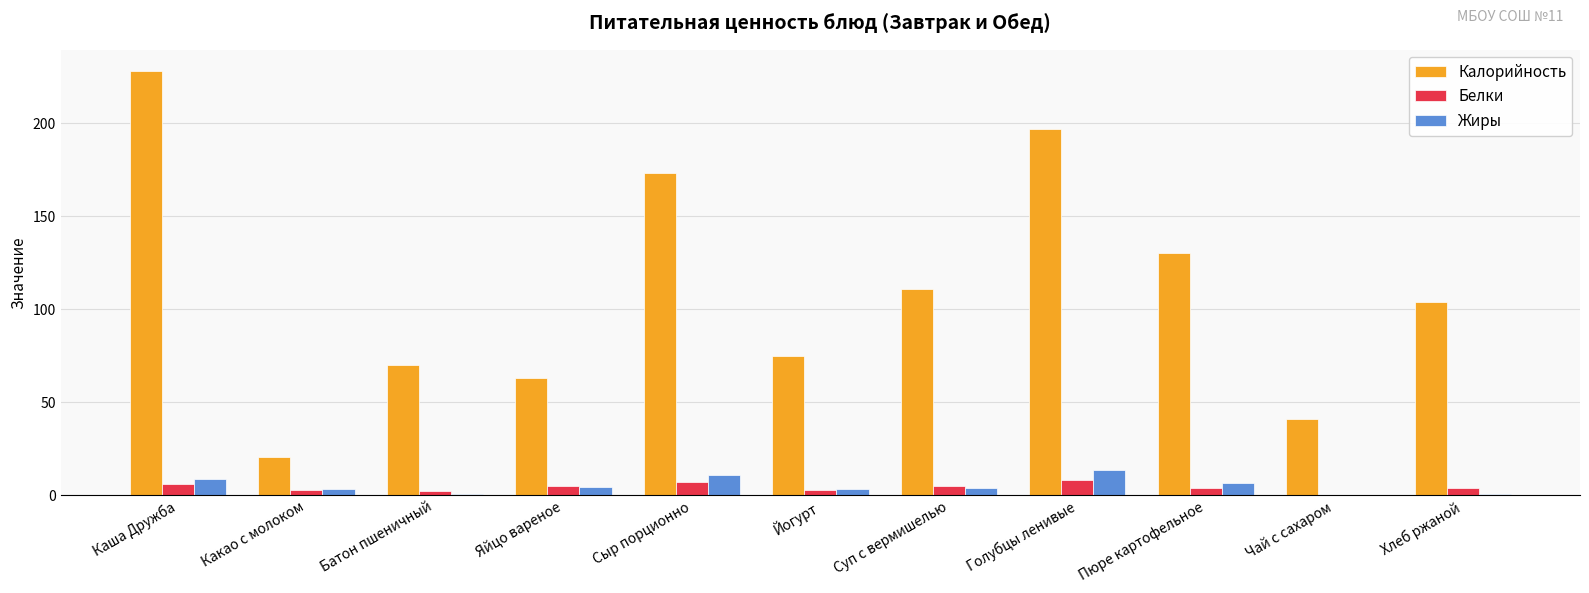

The value of Калорийность at Каша Дружба is 228.0. True or false?

True